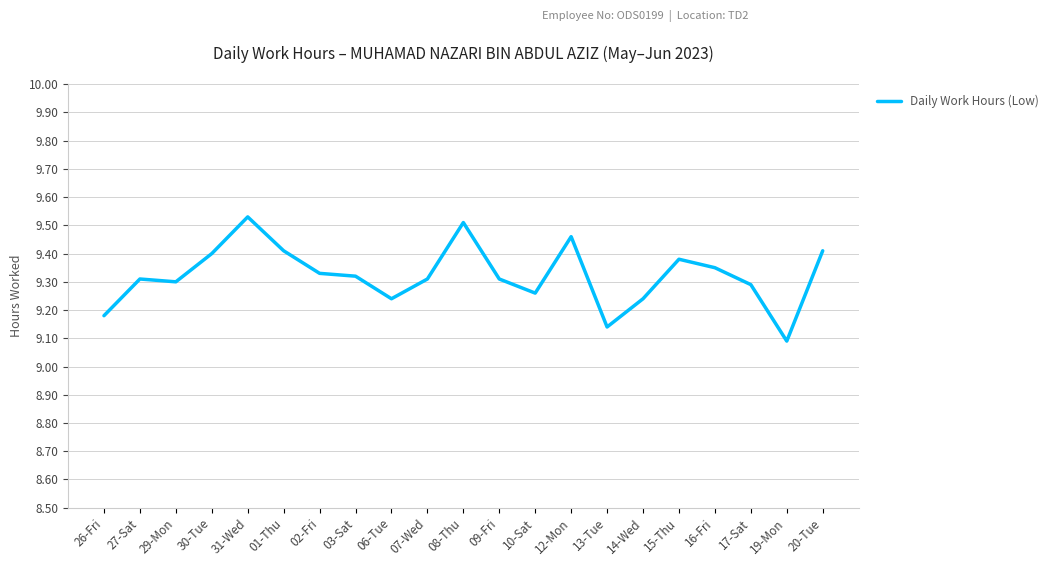

What position from the right is 06-Tue?

13